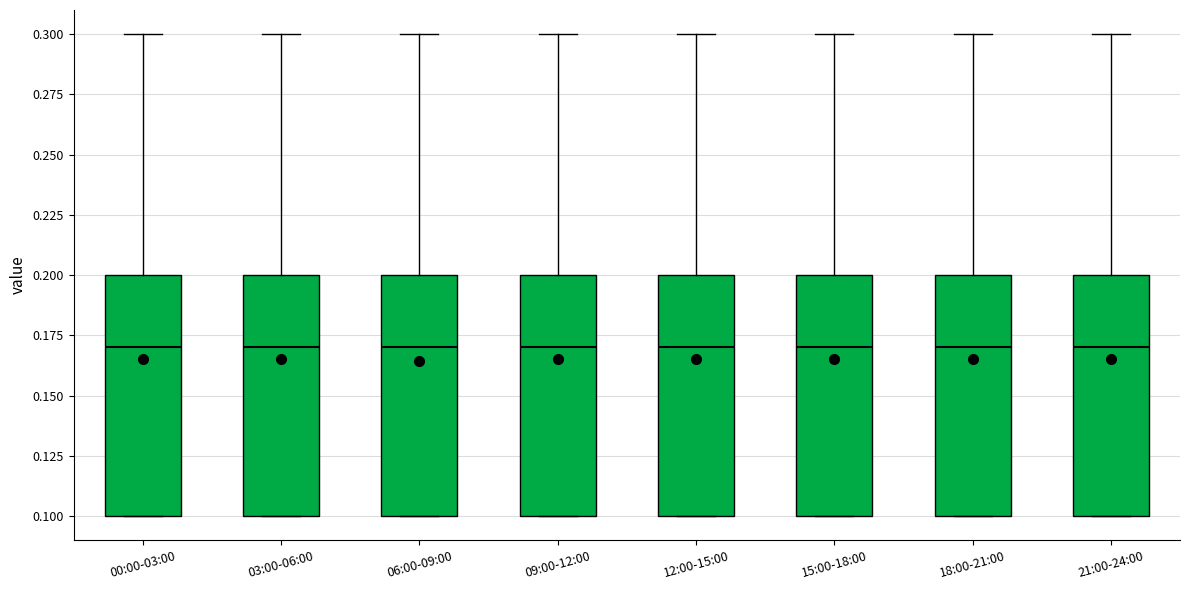

Reading left to right, read every box against the y-axis: the position of its median line, the range the box covers, and the ends of its whiskers. The values are not printed on the chart, so give them approximately, as read against the axis.

00:00-03:00: median 0.17, box 0.10 to 0.20, whiskers 0.10 to 0.30
03:00-06:00: median 0.17, box 0.10 to 0.20, whiskers 0.10 to 0.30
06:00-09:00: median 0.17, box 0.10 to 0.20, whiskers 0.10 to 0.30
09:00-12:00: median 0.17, box 0.10 to 0.20, whiskers 0.10 to 0.30
12:00-15:00: median 0.17, box 0.10 to 0.20, whiskers 0.10 to 0.30
15:00-18:00: median 0.17, box 0.10 to 0.20, whiskers 0.10 to 0.30
18:00-21:00: median 0.17, box 0.10 to 0.20, whiskers 0.10 to 0.30
21:00-24:00: median 0.17, box 0.10 to 0.20, whiskers 0.10 to 0.30